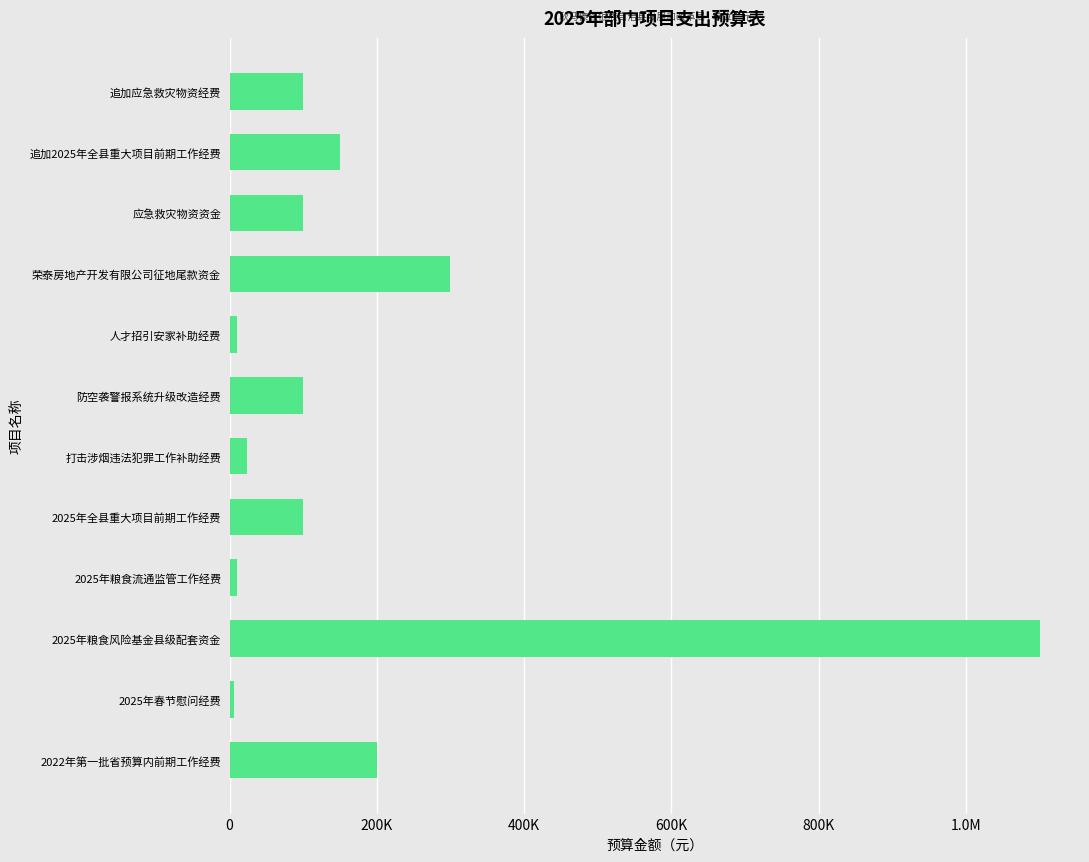

Are the bars horizontal?

Yes